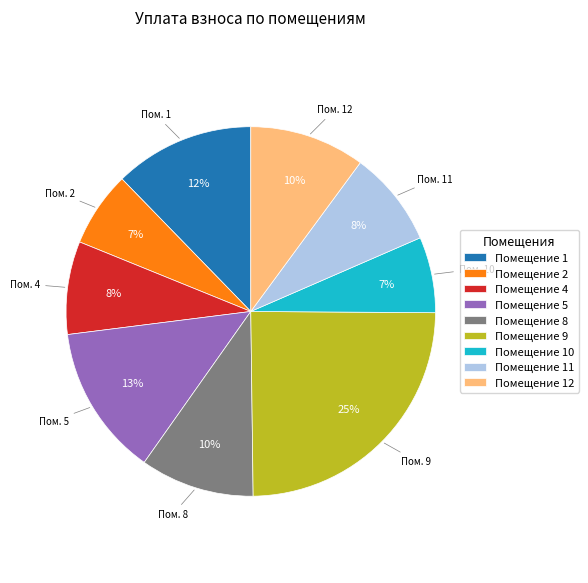

What is the largest slice in the pie chart?

Помещение 9